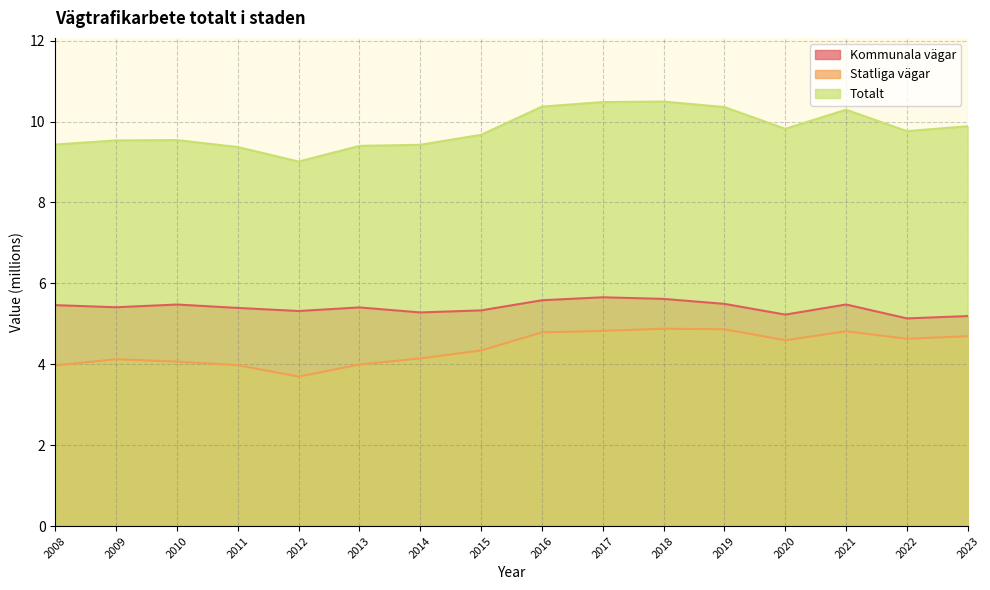

How many data points in Statliga vägar are less than 4?

4